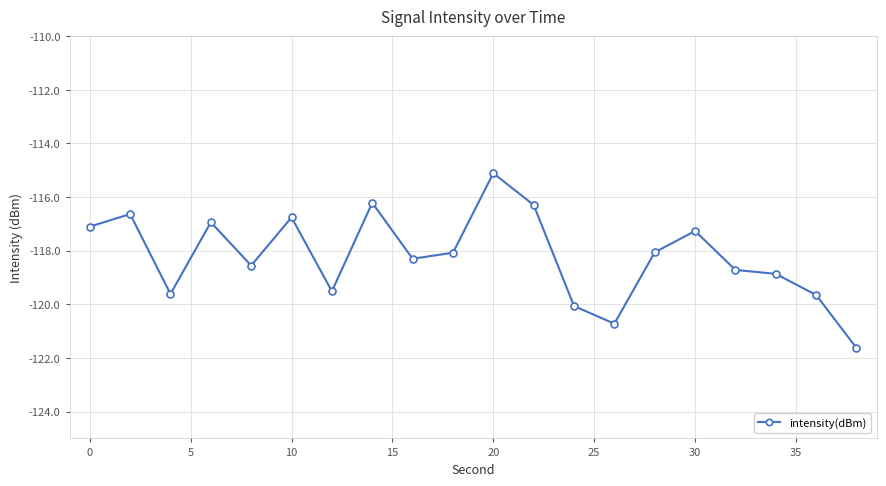

What is the difference between the second highest and second lowest values?

4.5